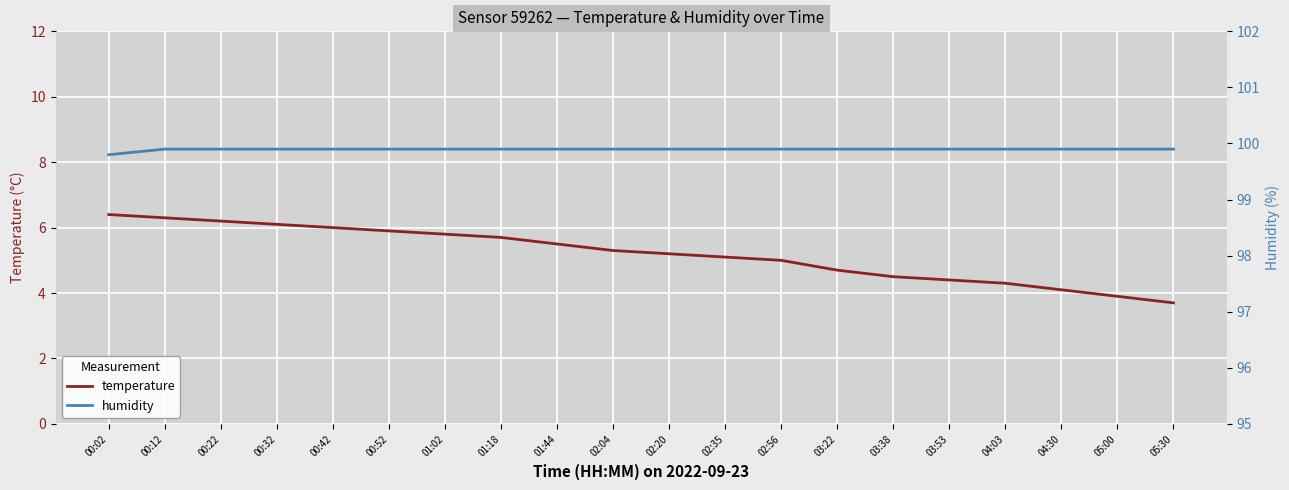

What is the total value across all series at 00:42?

105.9